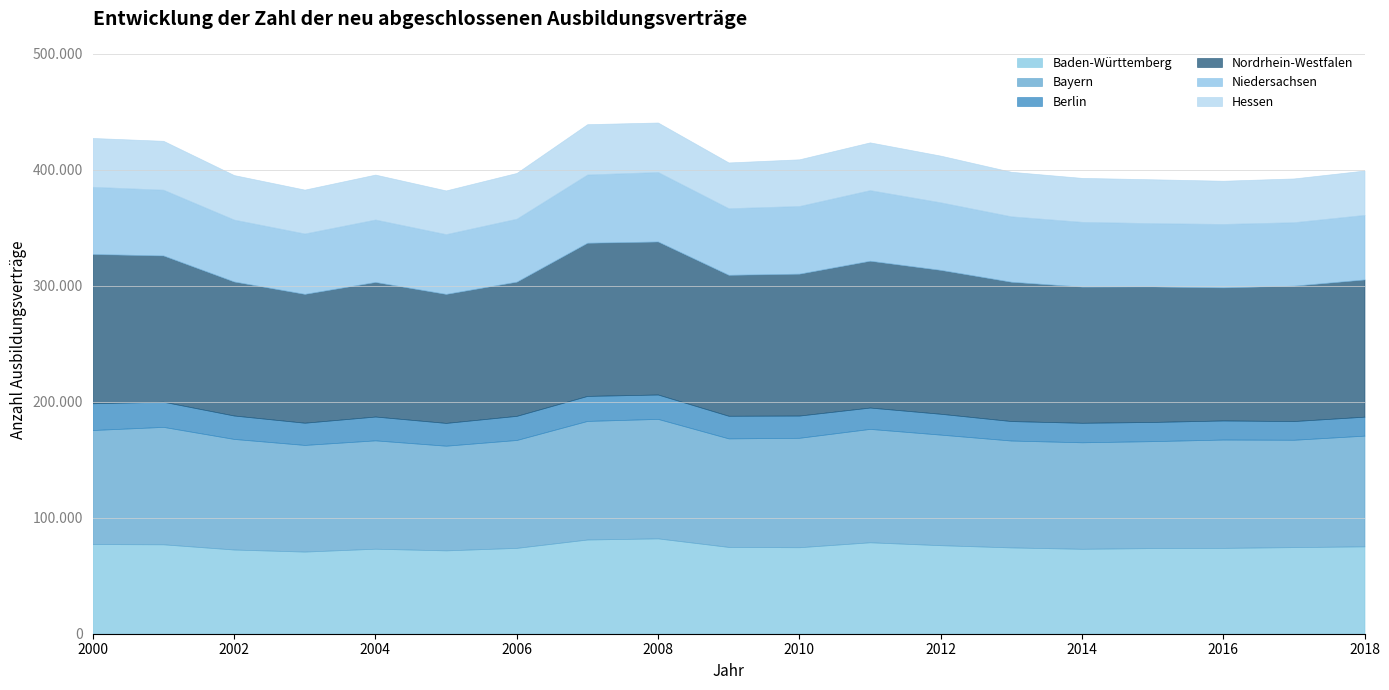

True or false: Niedersachsen and Hessen cross at least once.

False